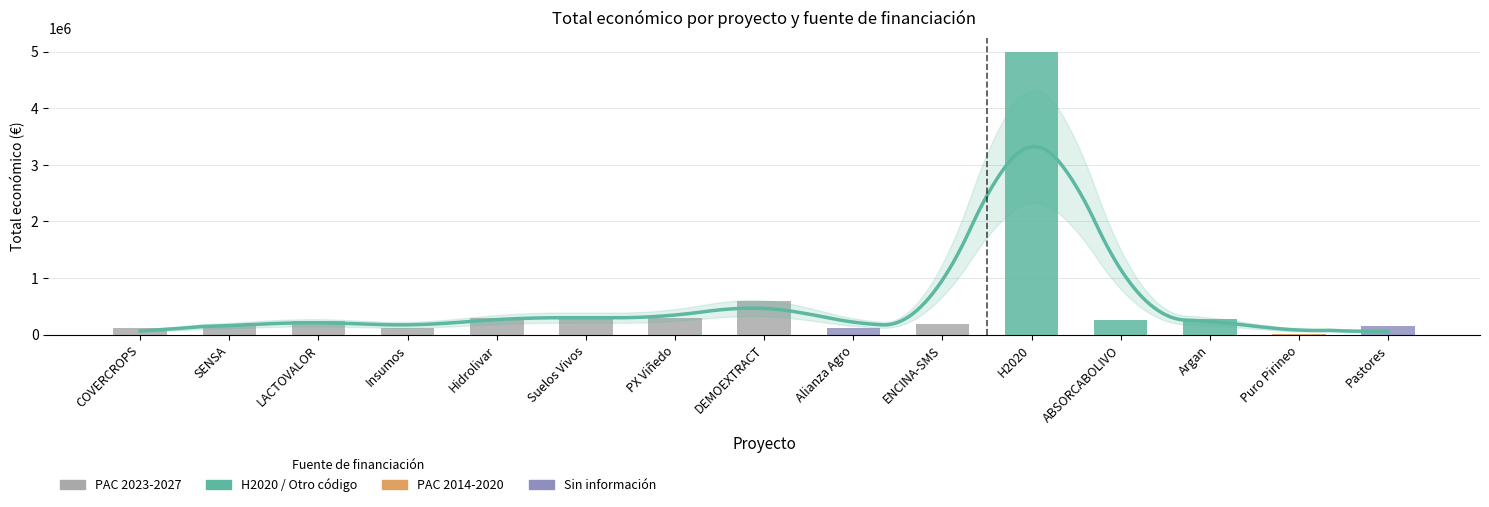

Reading left to right, transcribe all the data shown in this chart.

PAC 2023-2027=120000	PAC 2023-2027=150000	PAC 2023-2027=250000	PAC 2023-2027=119999	PAC 2023-2027=299913	PAC 2023-2027=299601	PAC 2023-2027=297409	PAC 2023-2027=600043	PAC 2023-2027=120000	PAC 2023-2027=193149	5=4997006	04=260325	08=282580	PAC 2014-2020=4320	=160226